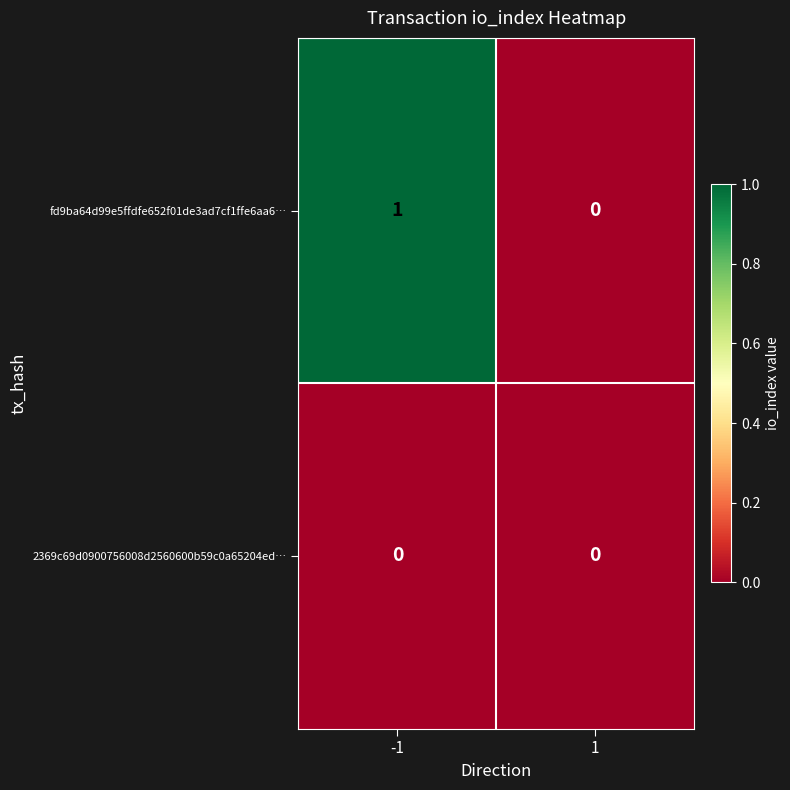

The value of fd9ba64d99e5ffdfe652f01de3ad7cf1ffe6aa6… at -1 is 1. True or false?

True